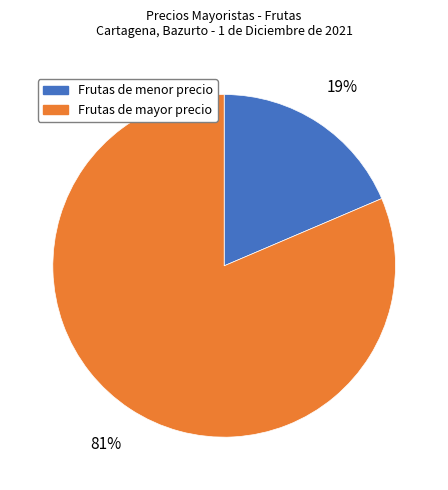

To the nearest percent, what is the average slice percentage?

50%